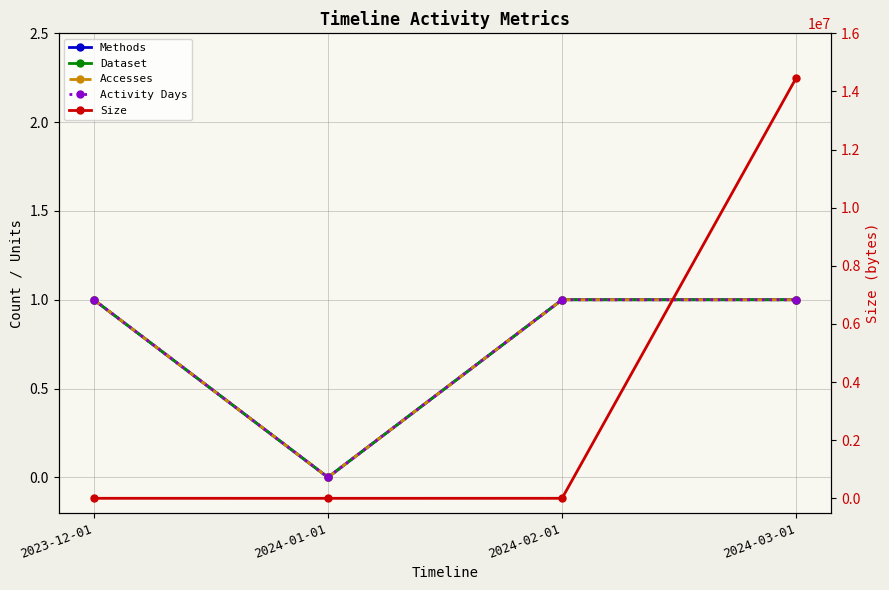

Is it true that Methods equals 2 at 2023-12-01?

False